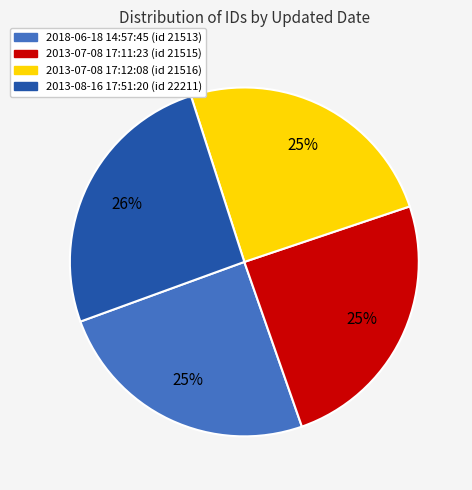

Is there a majority slice in this chart?

No